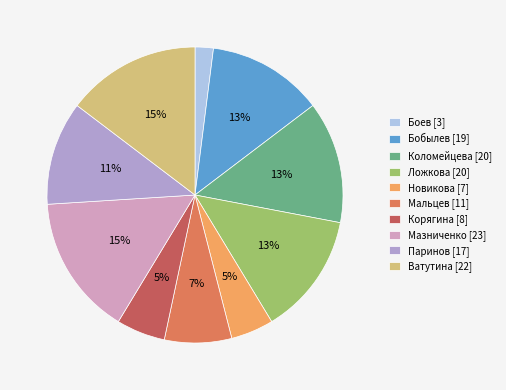

To the nearest percent, what portion does Боев represent?

2%